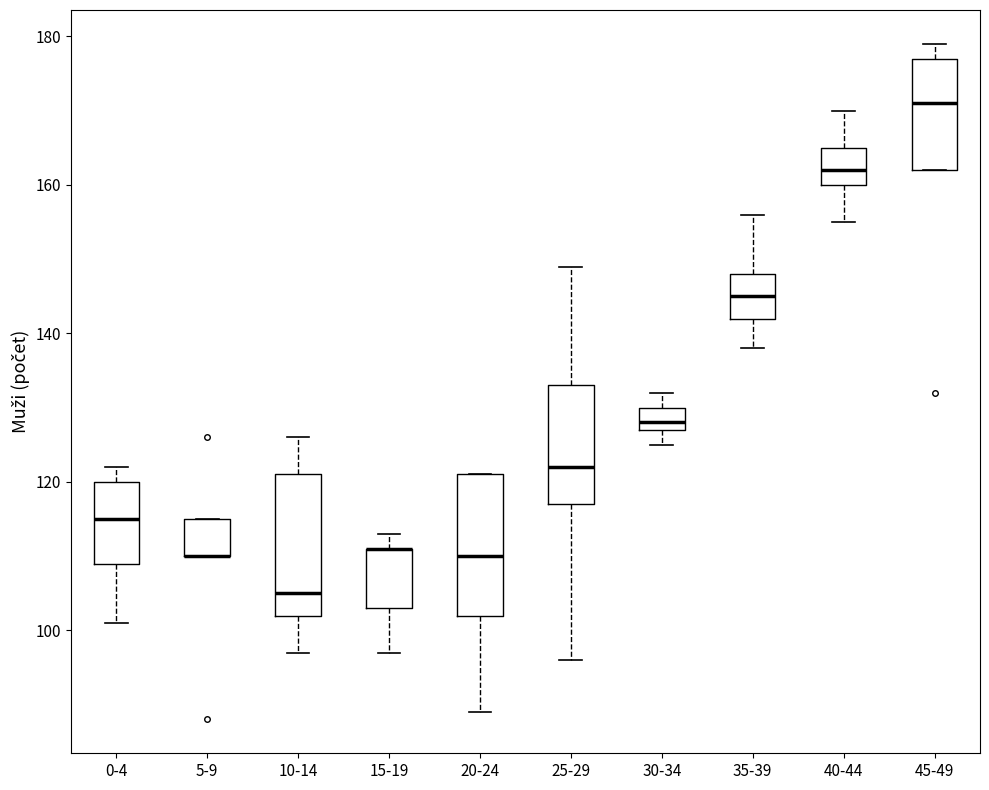

Reading left to right, transcribe this box plot: for each box, give where its median line is, the range the box spans, and where its two whiskers end, as read against the y-axis. The values are not printed on the chart, so give them approximately, as read against the axis.

0-4: median 116, box 110 to 120, whiskers 102 to 122
5-9: median 110 (drawn on the box's lower edge), box 110 to 116, whiskers 110 to 116
10-14: median 106, box 102 to 122, whiskers 98 to 126
15-19: median 112 (drawn on the box's upper edge), box 104 to 112, whiskers 98 to 114
20-24: median 110, box 102 to 122, whiskers 90 to 122
25-29: median 122, box 118 to 134, whiskers 96 to 150
30-34: median 128 (just above the box's lower edge), box 128 to 130, whiskers 126 to 132
35-39: median 146, box 142 to 148, whiskers 138 to 156
40-44: median 162, box 160 to 166, whiskers 156 to 170
45-49: median 172, box 162 to 178, whiskers 162 to 180